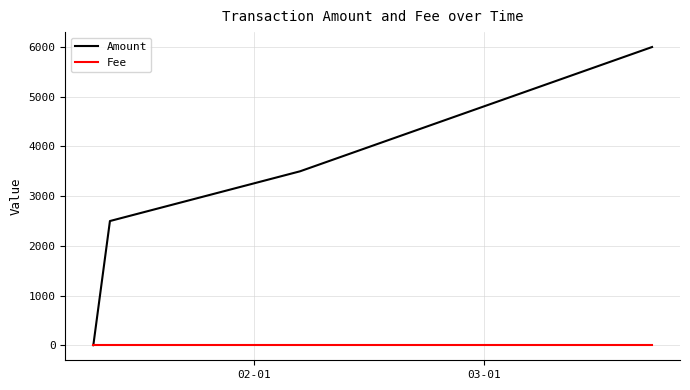

At how many categories does at least one series exceed 324?

3